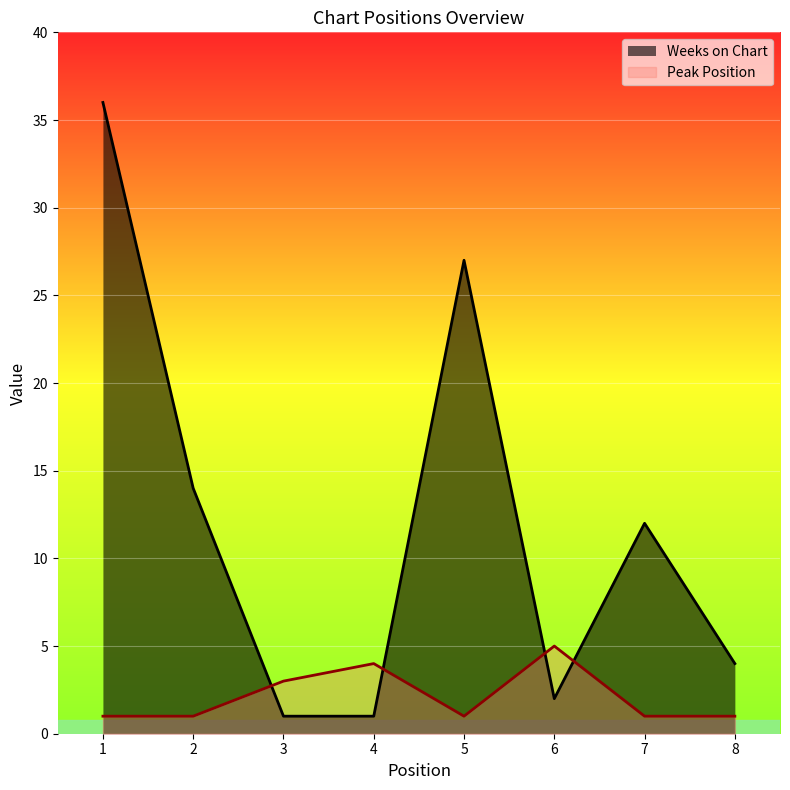

What is the difference between the Weeks on Chart values at 3 and 8?

3